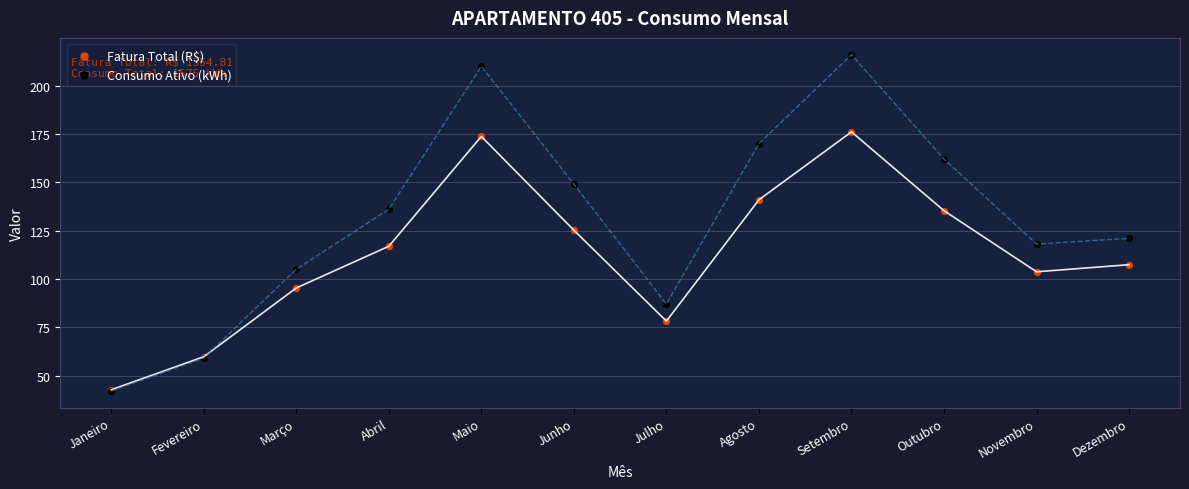

Across all series, what Y value is closest to 129?

125.2